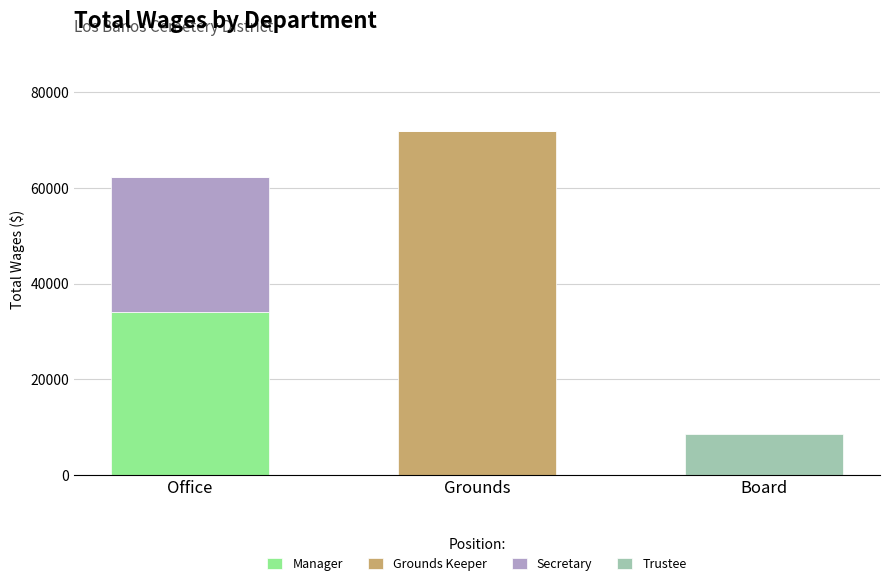

Are the bars grouped side by side (vs. stacked)?

No